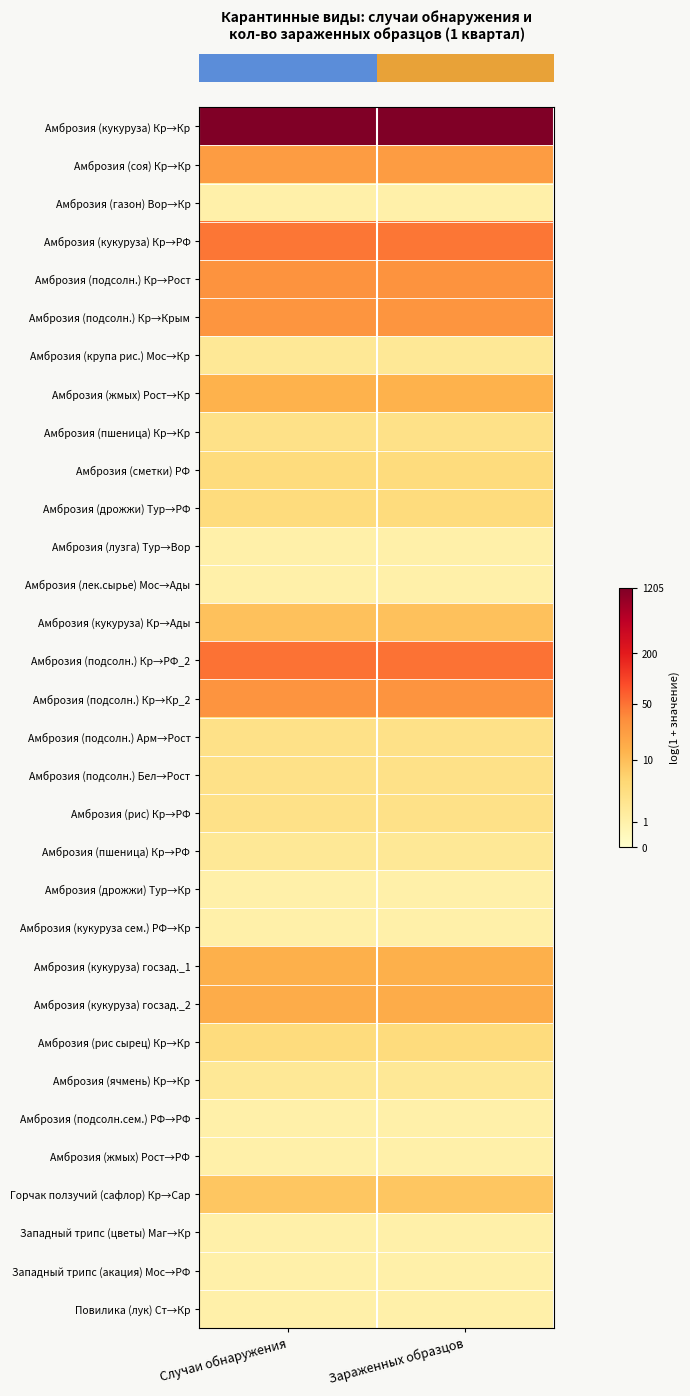

Which series has the largest range (max minus min)?

row_0